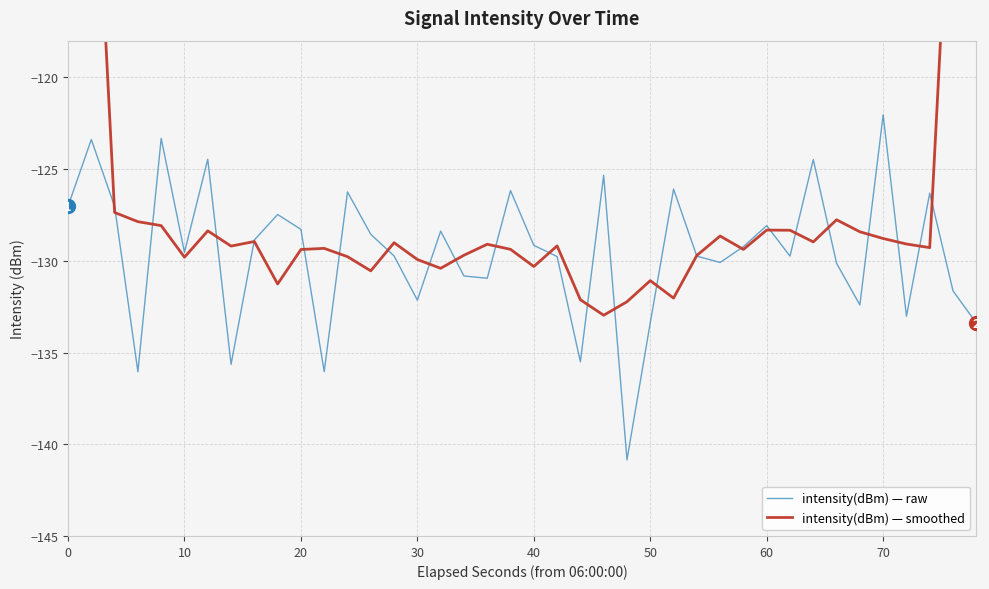

What is the minimum value for intensity(dBm) — raw?

-140.9